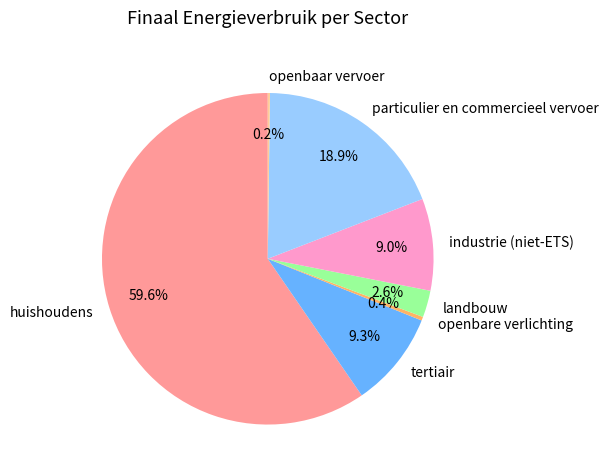

To the nearest percent, what is the combined percentage of openbare verlichting and tertiair?

10%